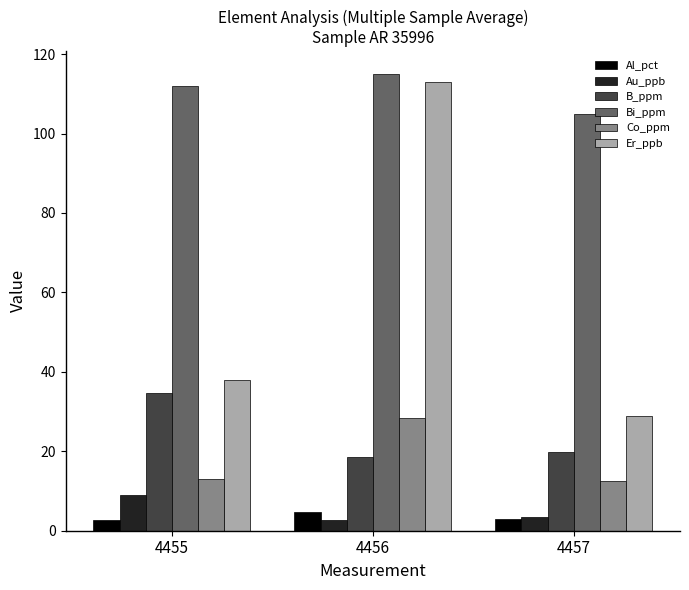

What value does the B_ppm series have at 4455?

34.7